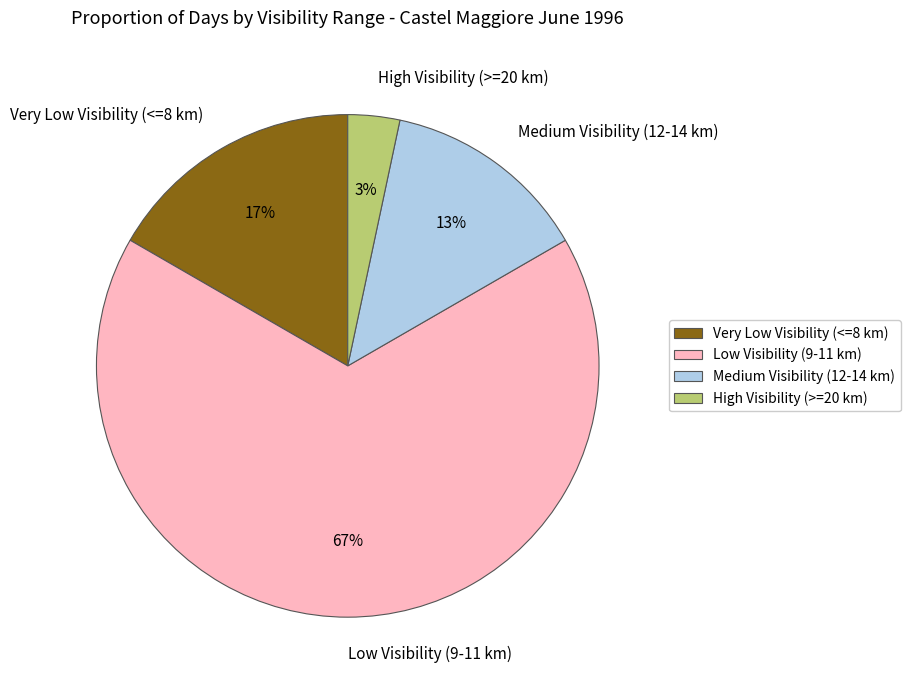

Rank the categories by value from highest to lowest.

Low Visibility (9-11 km), Very Low Visibility (<=8 km), Medium Visibility (12-14 km), High Visibility (>=20 km)